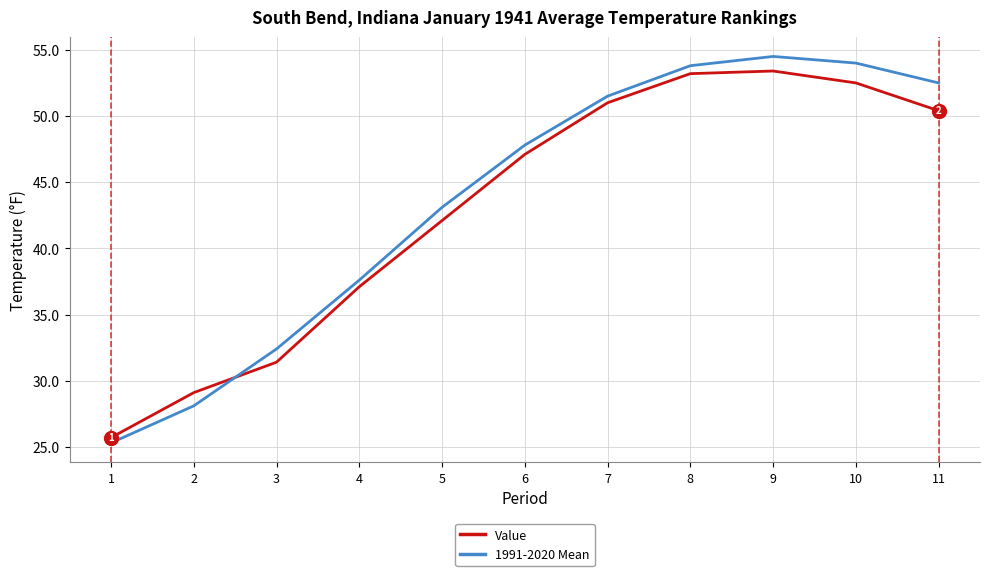

What is the difference between the maximum and minimum values in the 1991-2020 Mean series?

29.2